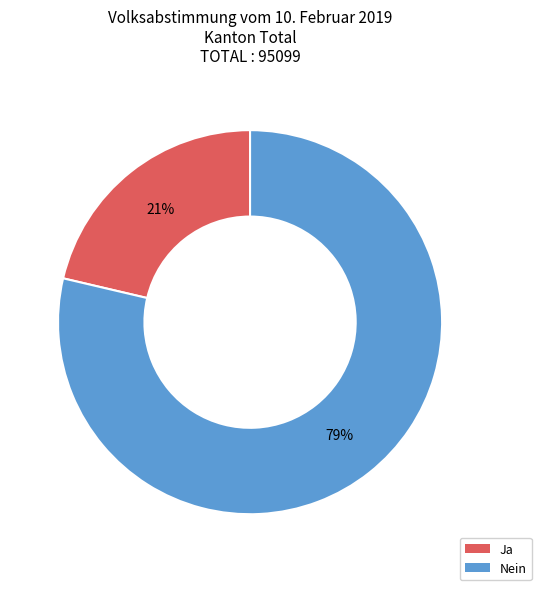

To the nearest percent, what portion does Nein represent?

79%